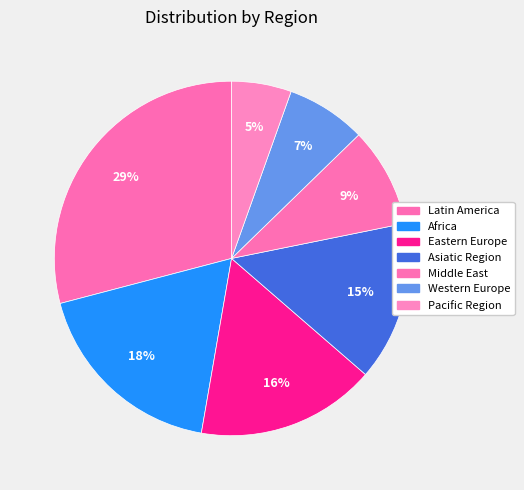

Rank the categories by value from highest to lowest.

Latin America, Africa, Eastern Europe, Asiatic Region, Middle East, Western Europe, Pacific Region